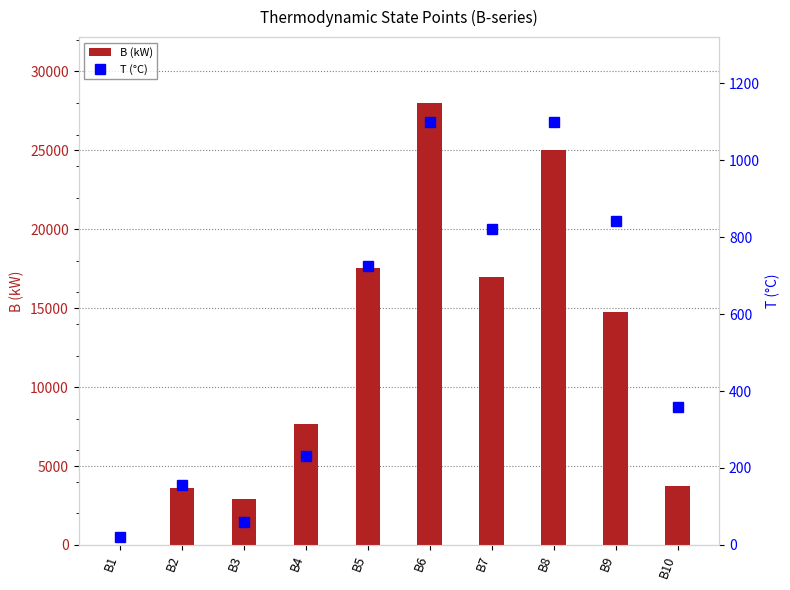

At which label does B (kW) reach its minimum?

B1